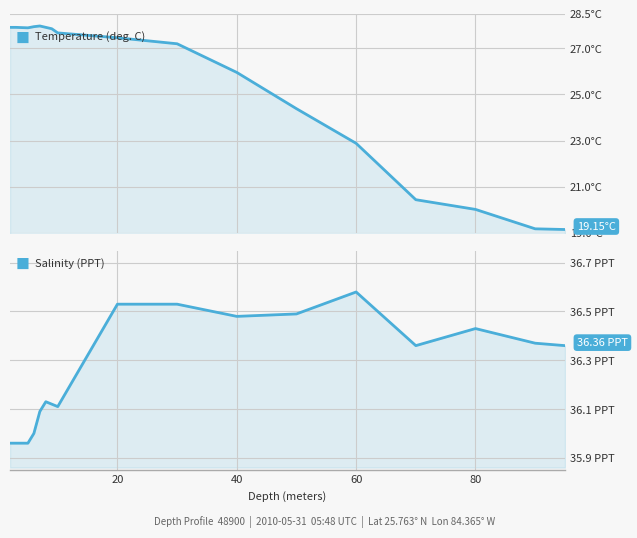

True or false: Salinity (PPT) and Temperature (deg. C) cross at least once.

False